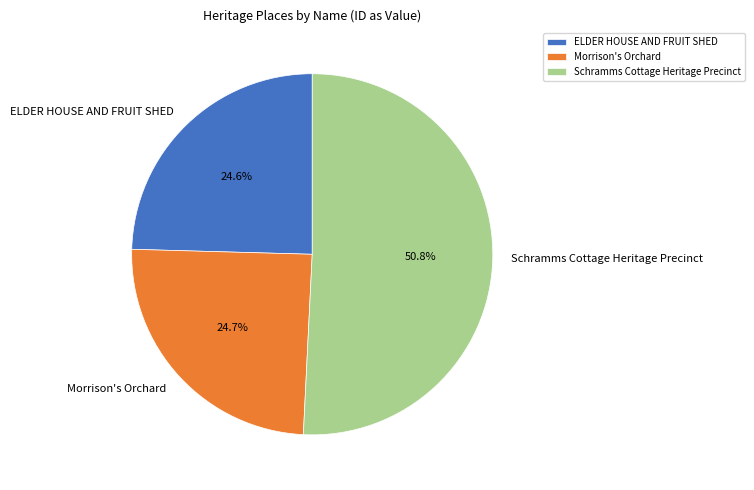

How much of the chart is everything except Morrison's Orchard?

75.3%